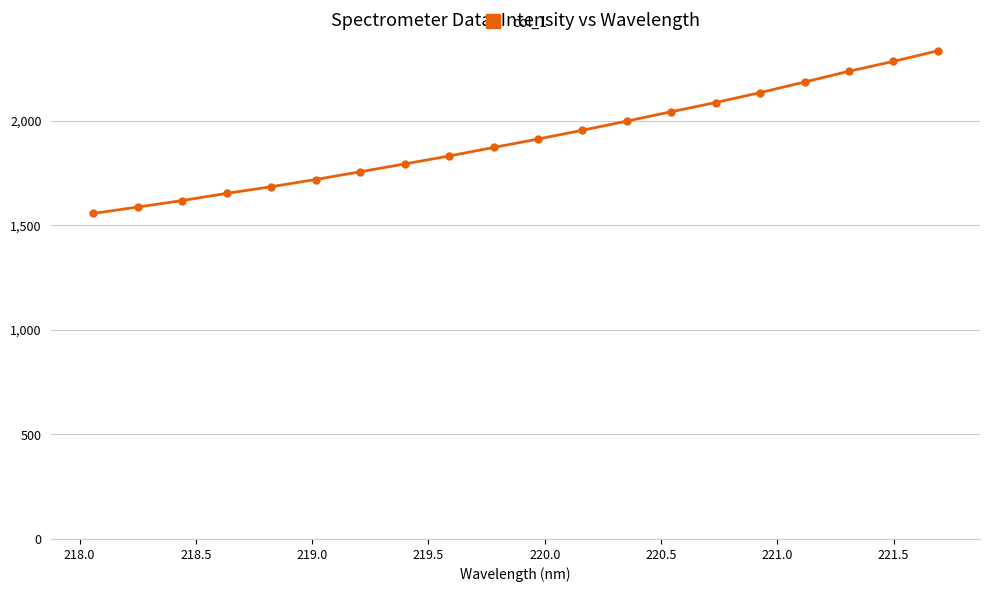

What is the maximum value shown in the chart?

2334.9